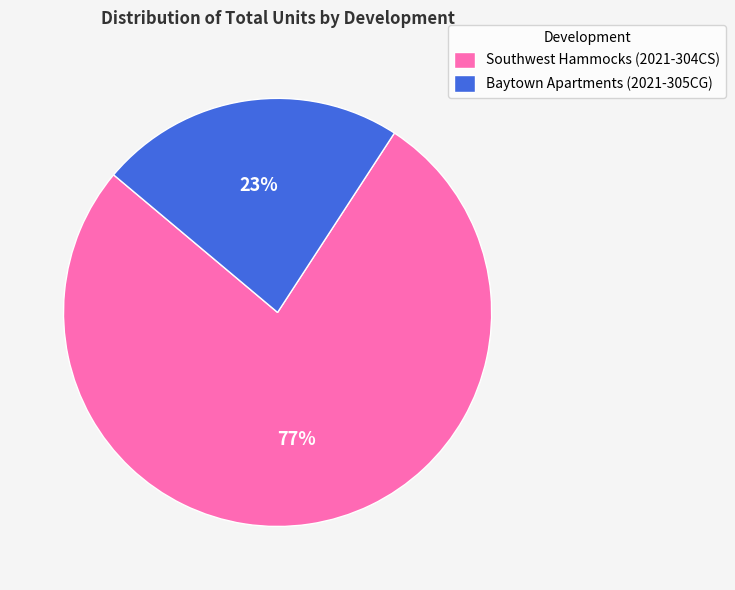

What percentage is the Baytown Apartments (2021-305CG) slice, to the nearest percent?

23%